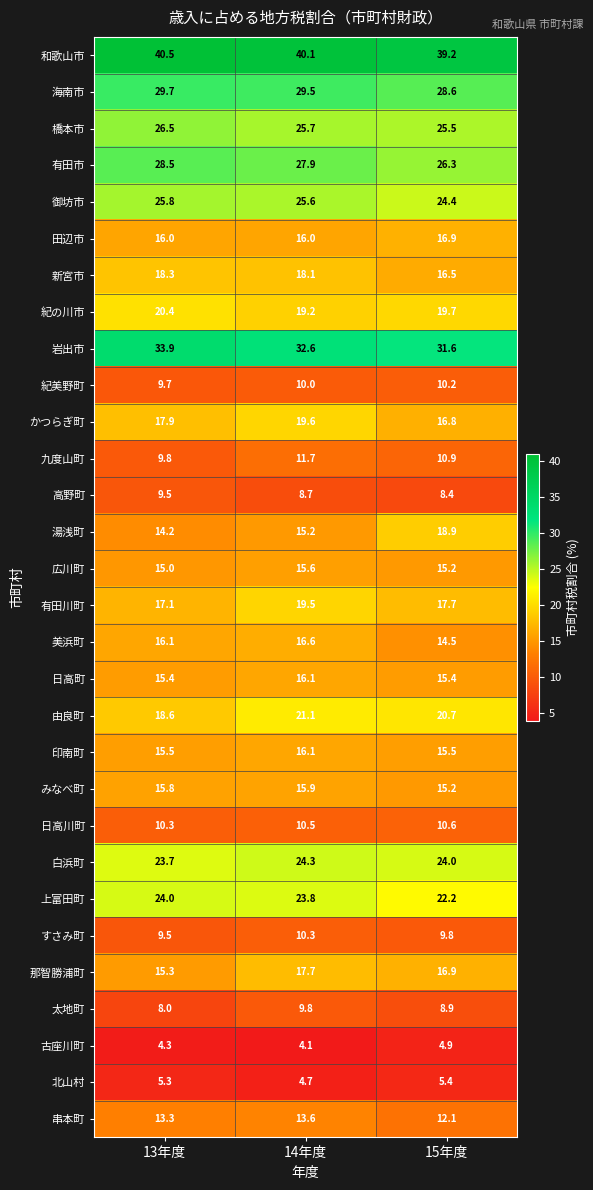

Which series has the largest total across all categories?

和歌山市